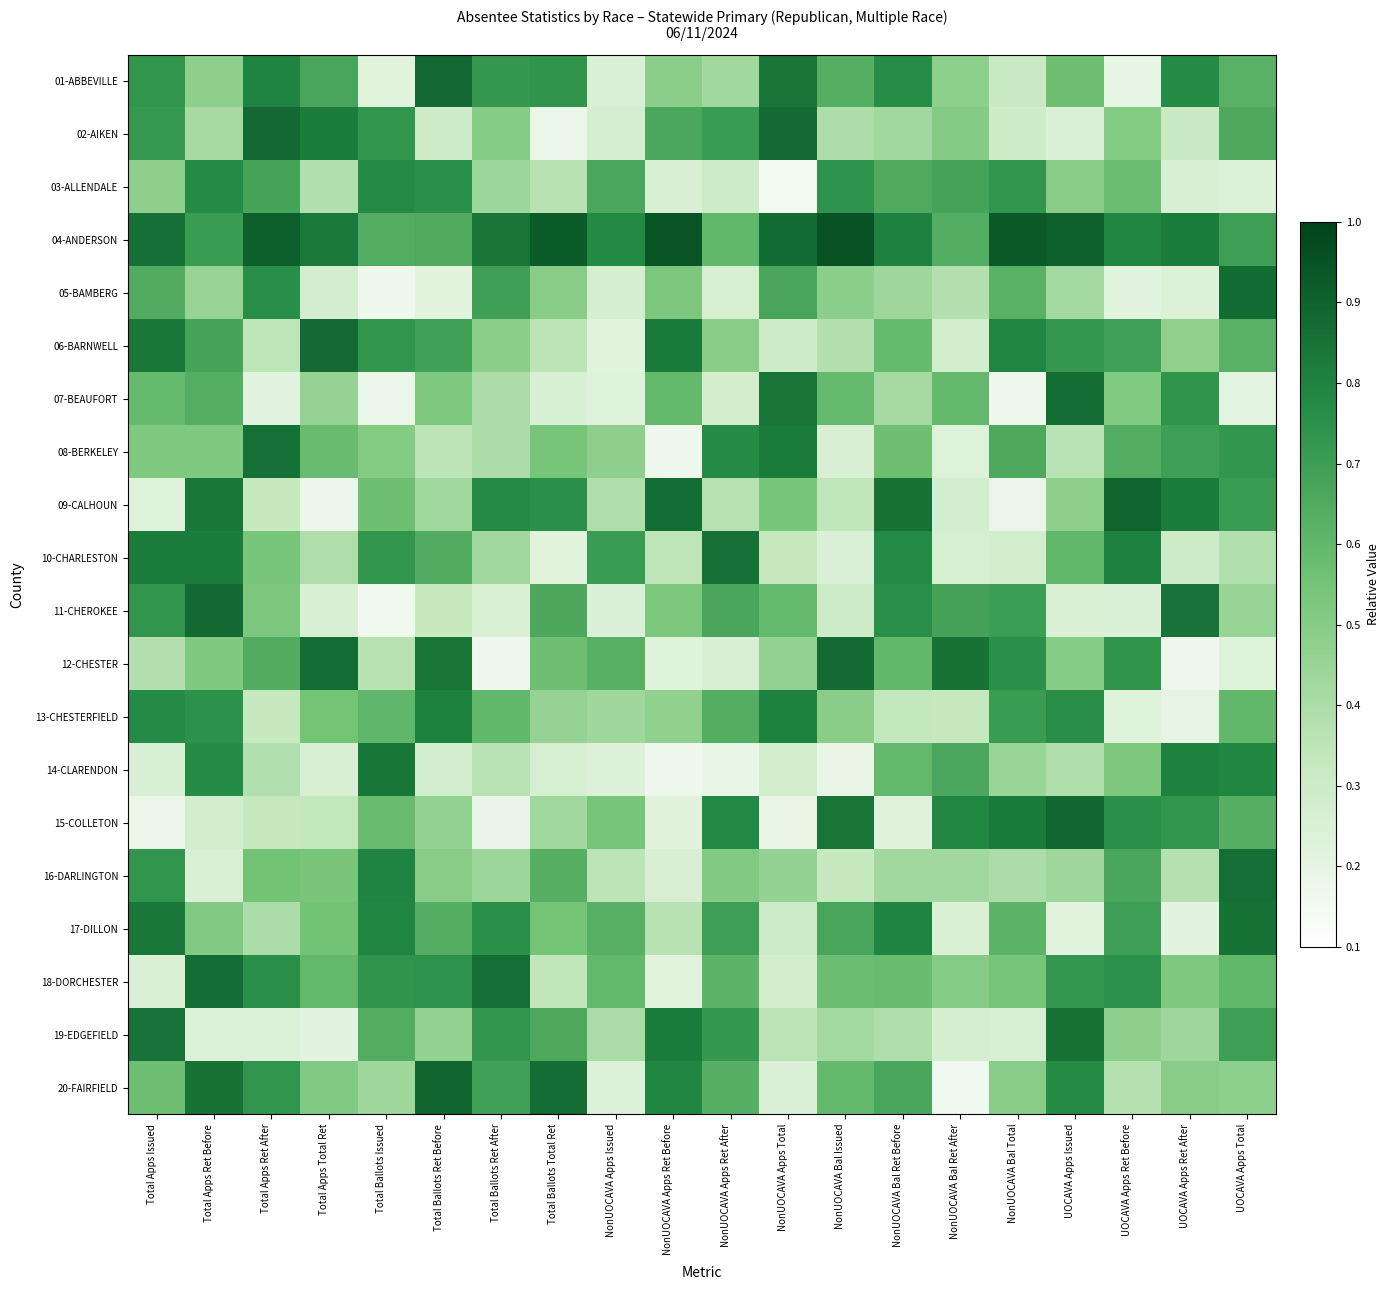

At how many categories does at least one series exceed 0?

20